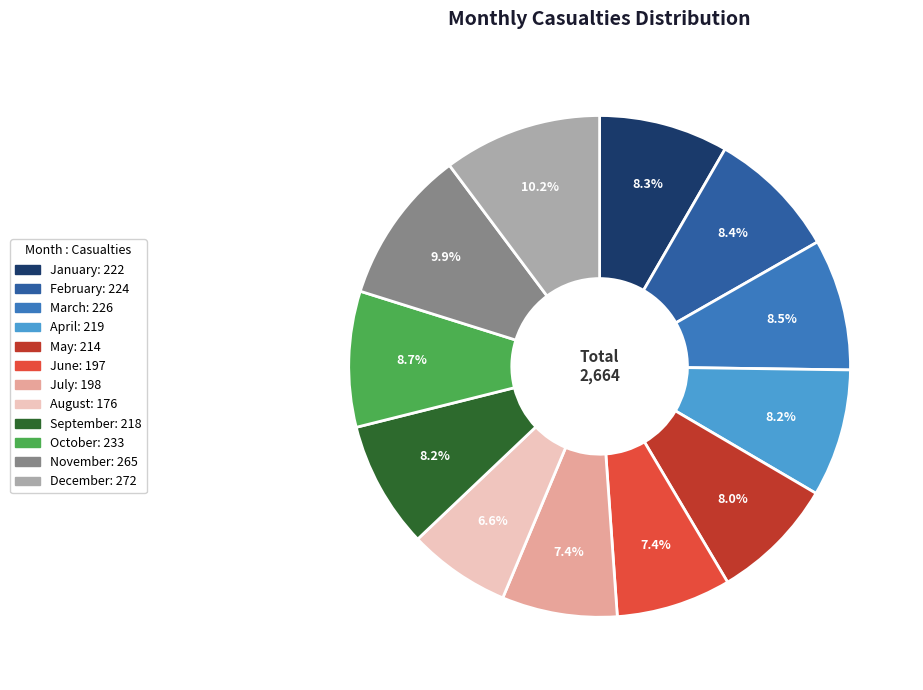

What portion of the pie excludes March?

91.5%